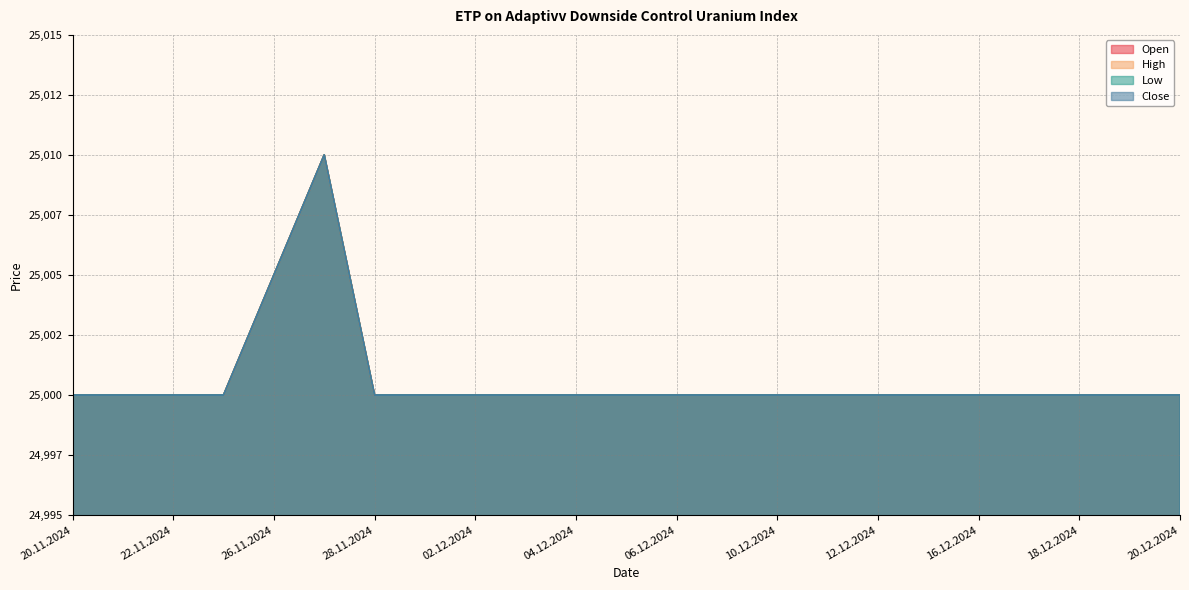

Where is Close nearest to the value 25005?

26.11.2024